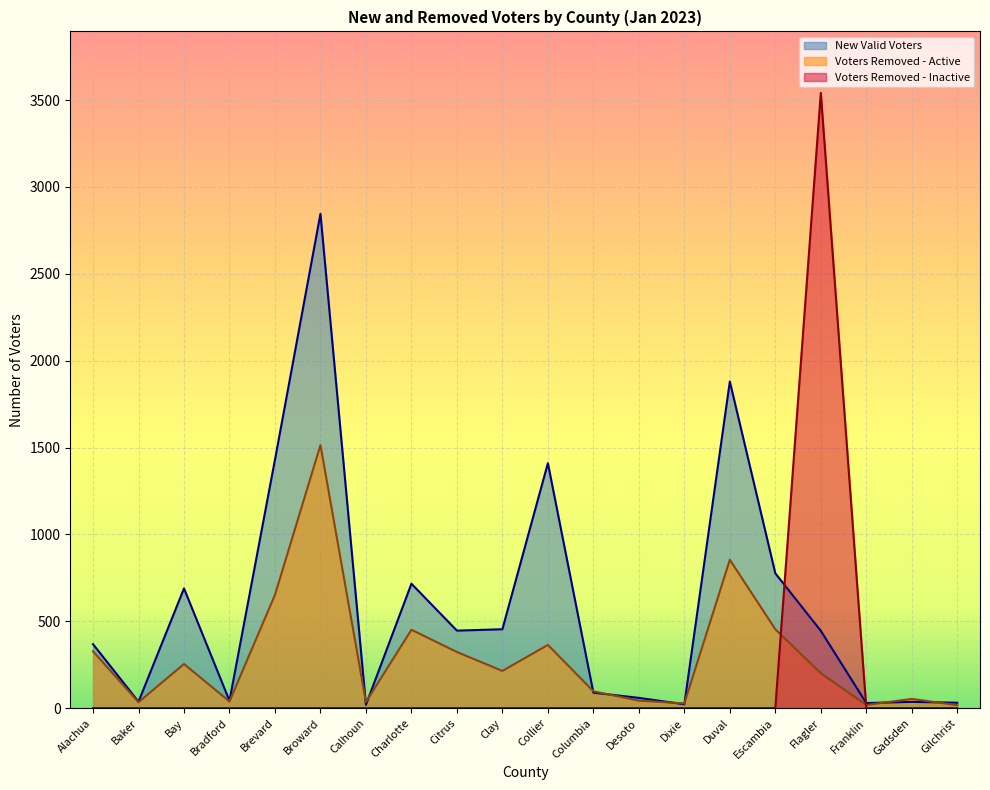

Reading left to right, transcribe all the data shown in this chart.

New Valid Voters: 368	37	689	42	1430	2845	19	716	446	454	1410	89	59	22	1880	776	445	29	36	31
Voters Removed - Active: 327	34	254	38	652	1514	35	451	323	214	364	97	43	27	854	454	201	18	53	17
Voters Removed - Inactive: 0	0	0	0	0	0	0	0	0	0	0	0	0	0	0	0	3541	0	0	0